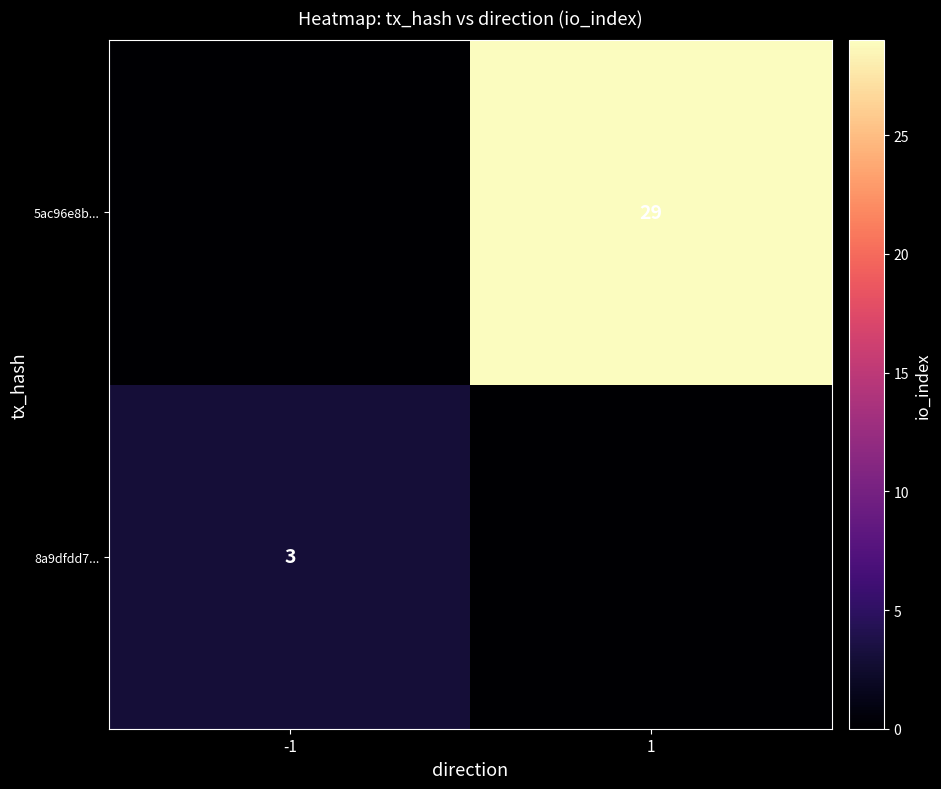

The value of 5ac96e8b... at 1 is 16. True or false?

False